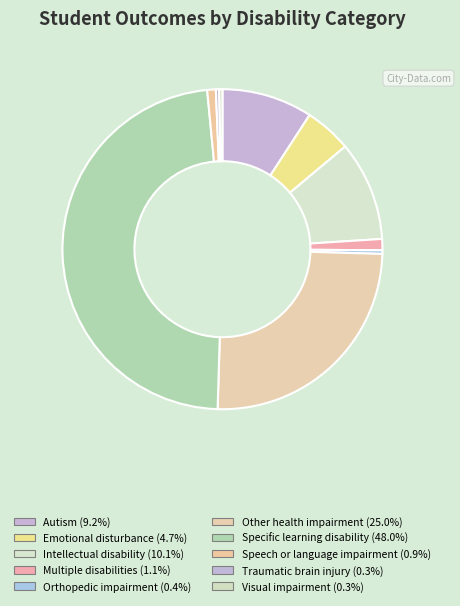

To the nearest percent, what is the difference between the largest and smallest slice percentages?

48%